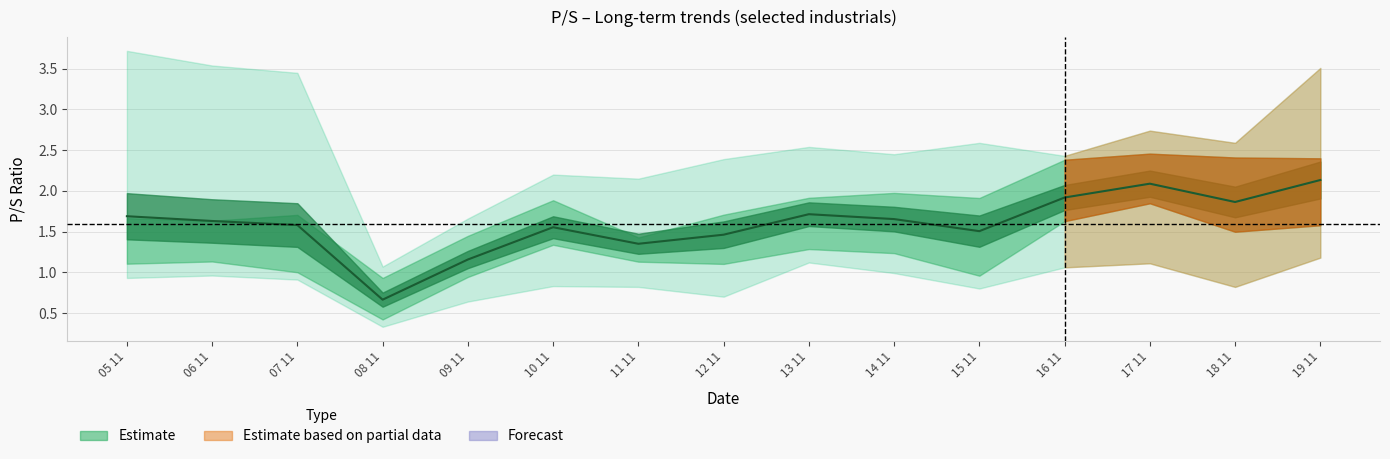

Reading left to right, list all the values displayed in this chart.

1.7	1.6	1.6	0.7	1.2	1.6	1.3	1.5	1.7	1.7	1.5	1.9	2.1	1.9	2.1